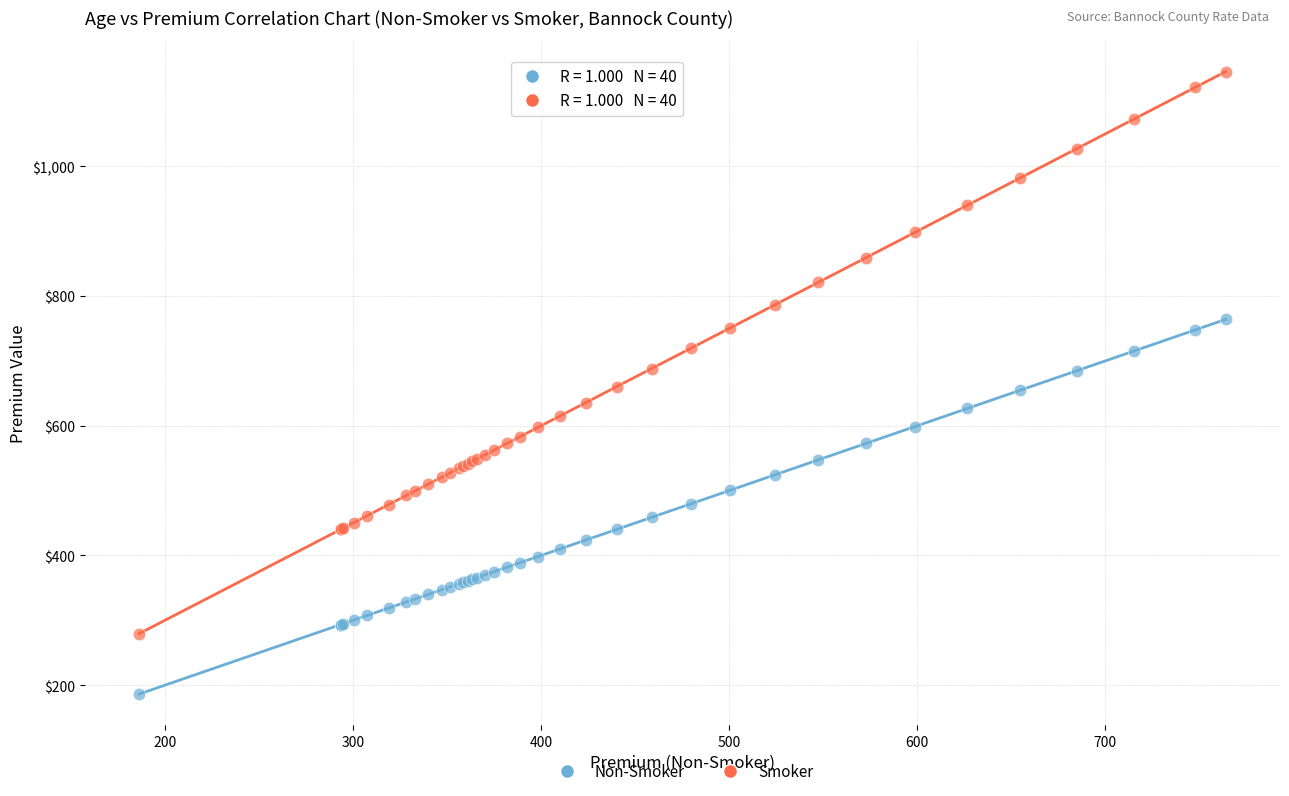

Which series contains the lowest Y value?

Non-Smoker